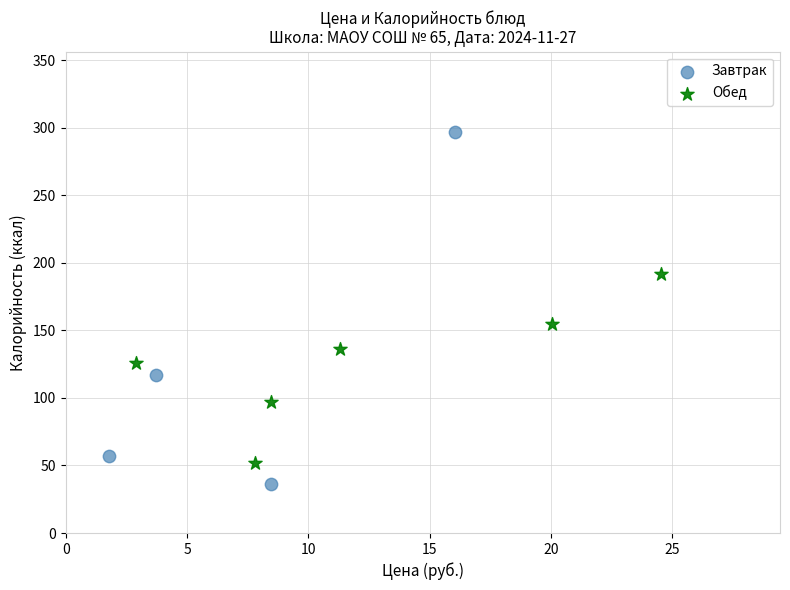

Which series reaches the minimum Y coordinate?

Завтрак